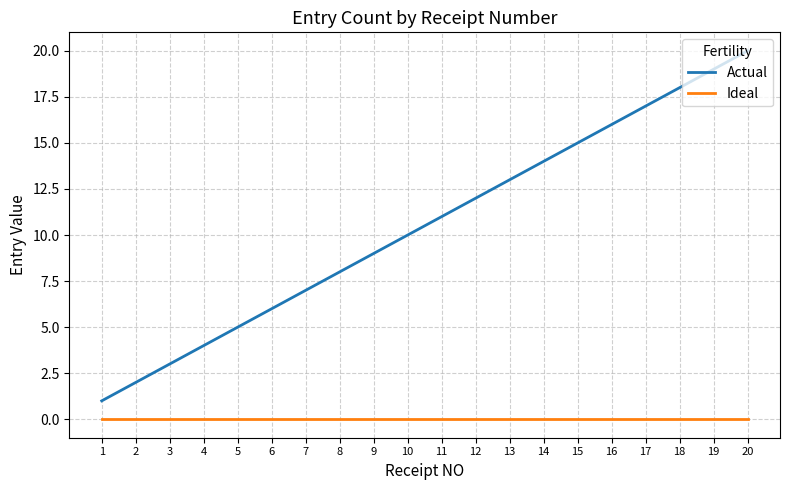

Which series changed the most between 4 and 8?

Actual